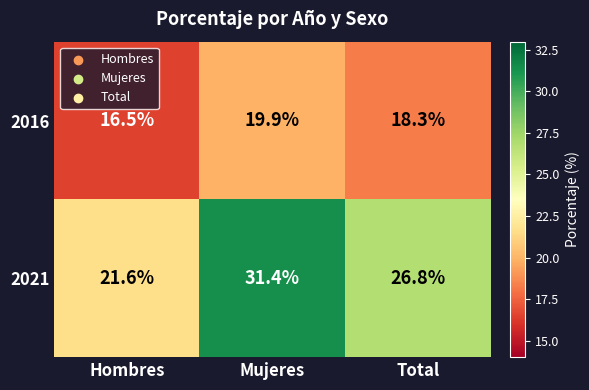

The 2021 series shows 17.4 at Mujeres. True or false?

False